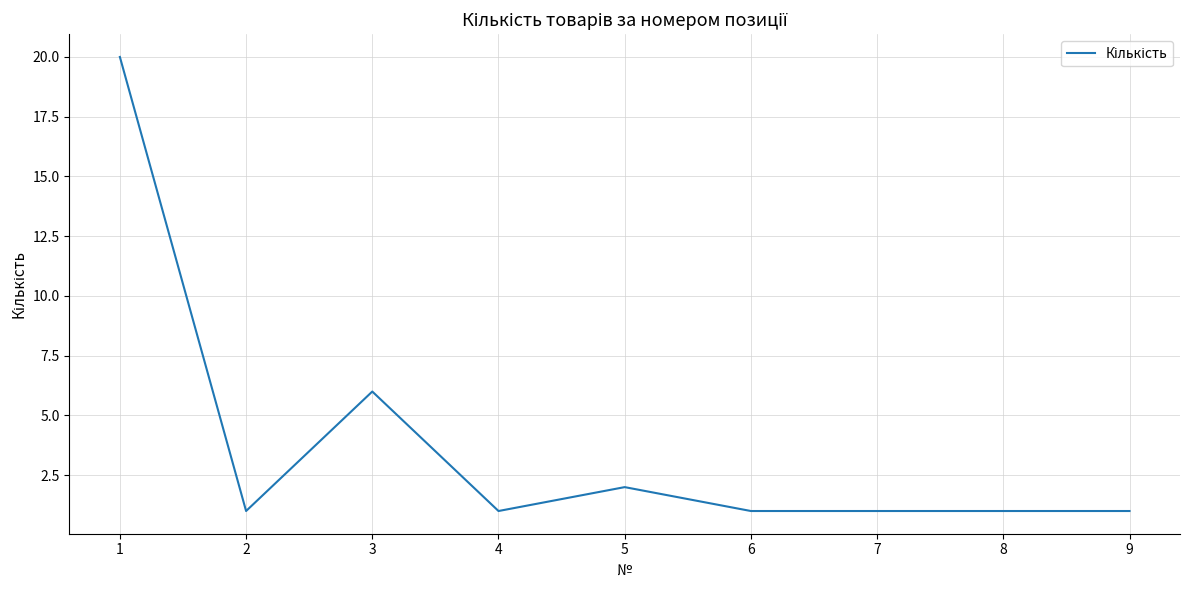

The chart shows a value of 8 at 1. True or false?

False